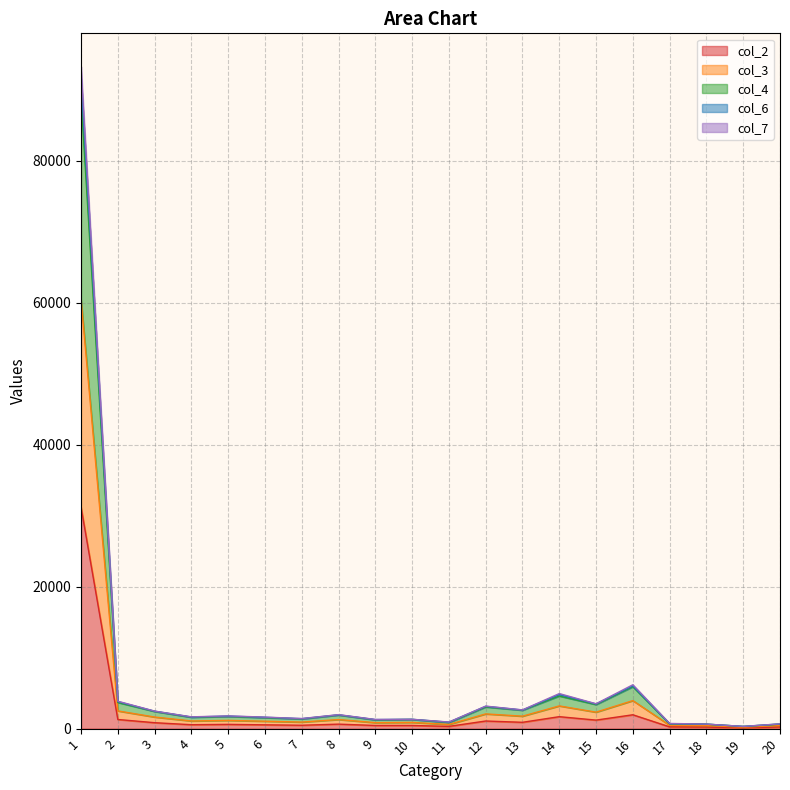

At which category is the sum across all series the highest?

1